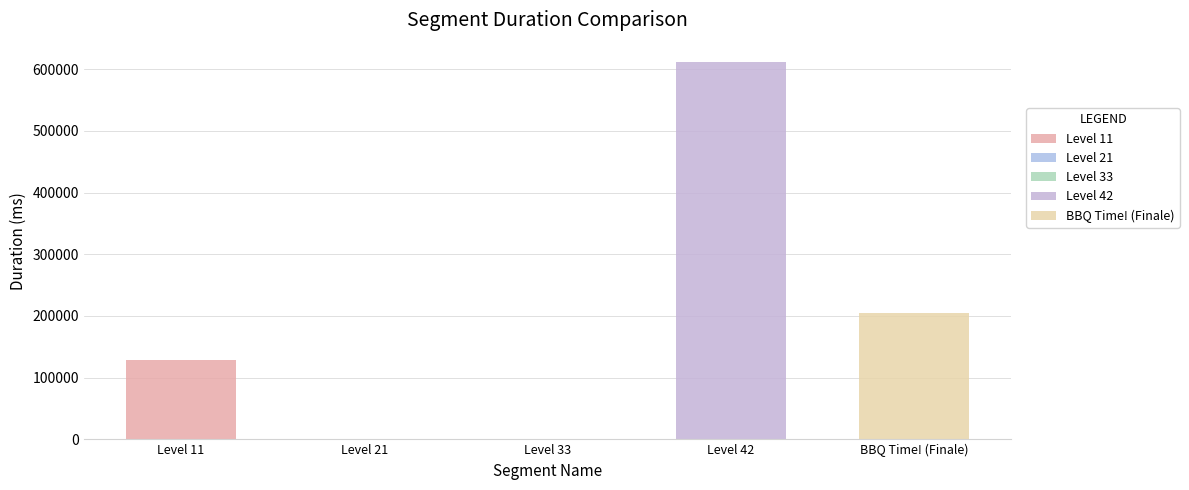

What is the change in value from Level 11 to Level 33?

-128579